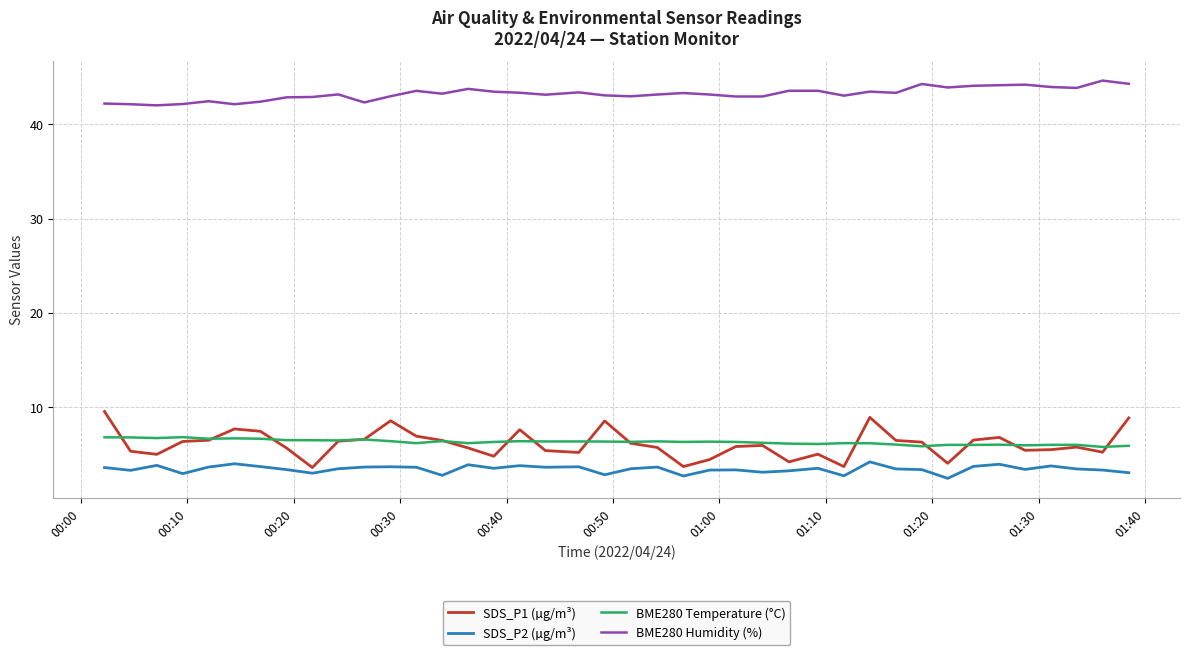

Which series has the largest range (max minus min)?

SDS_P1 (µg/m³)